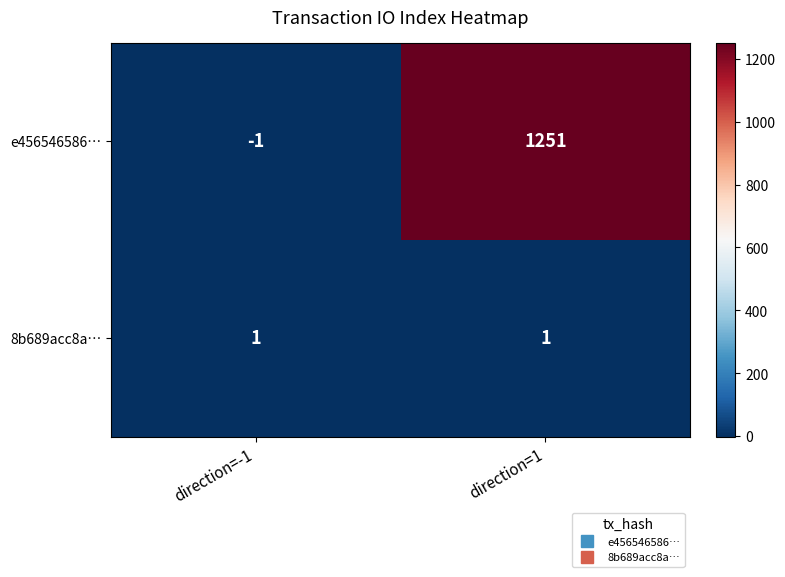

What is the sum of all e456546586… values?

1250